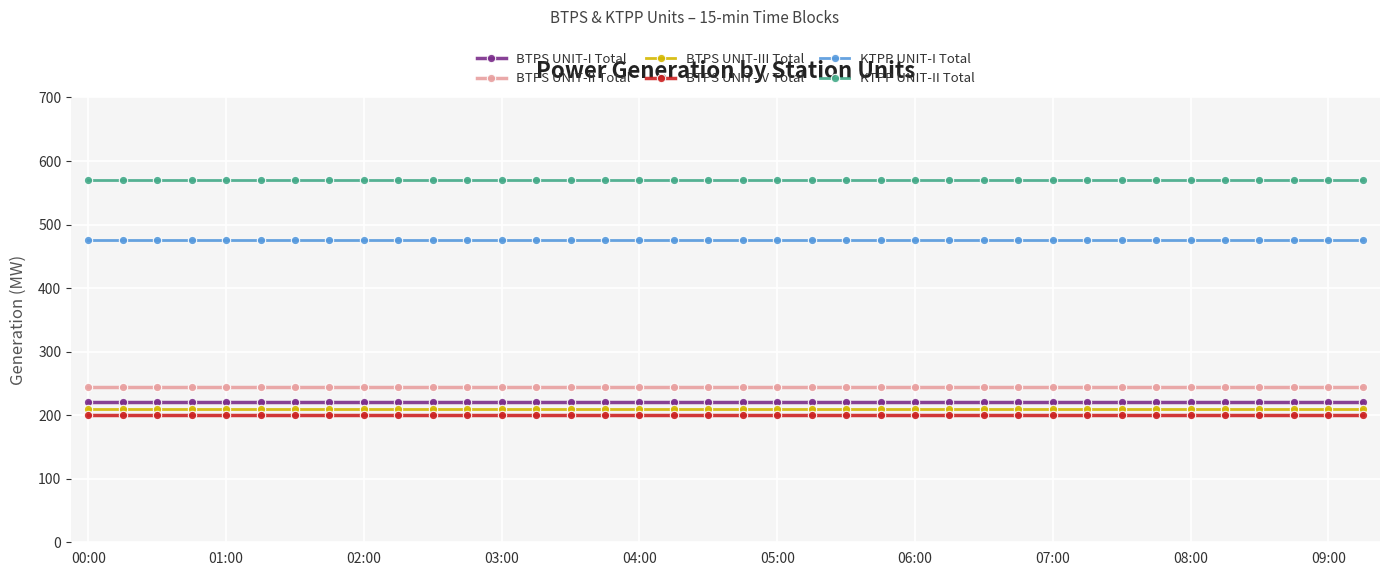

Which series has the largest total across all categories?

KTPP UNIT-II Total